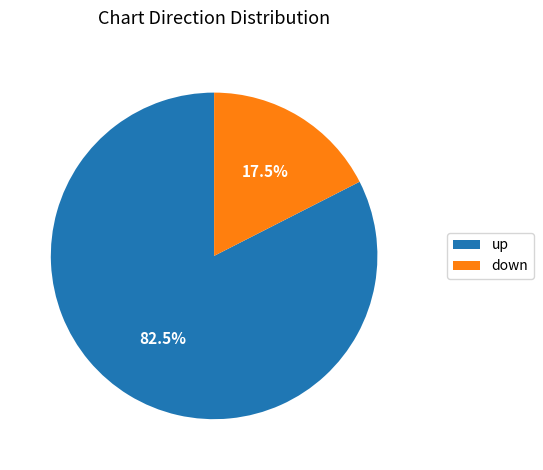

Between up and down, which is larger?

up